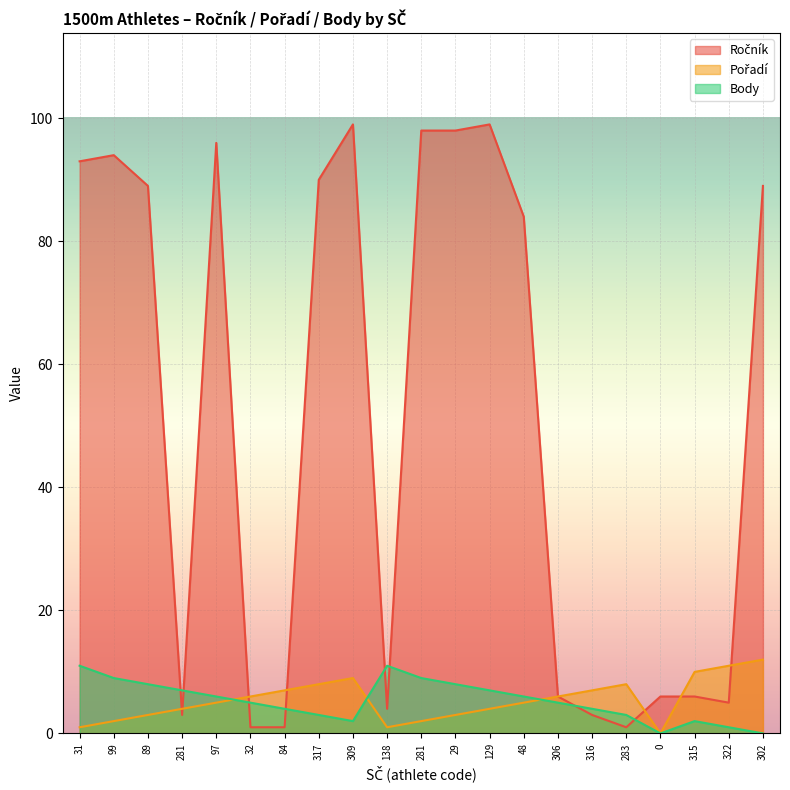

In Body, how many points are lower than both neighbors (excluding endpoints)?

2